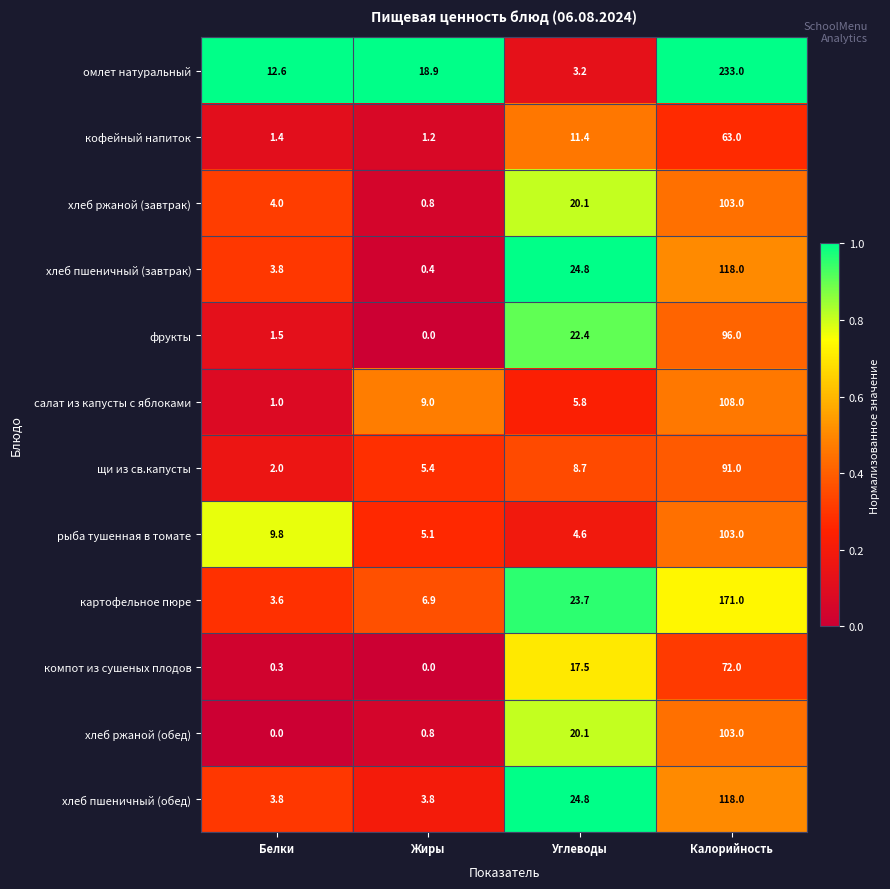

The value of фрукты at Углеводы is 22.4. True or false?

True